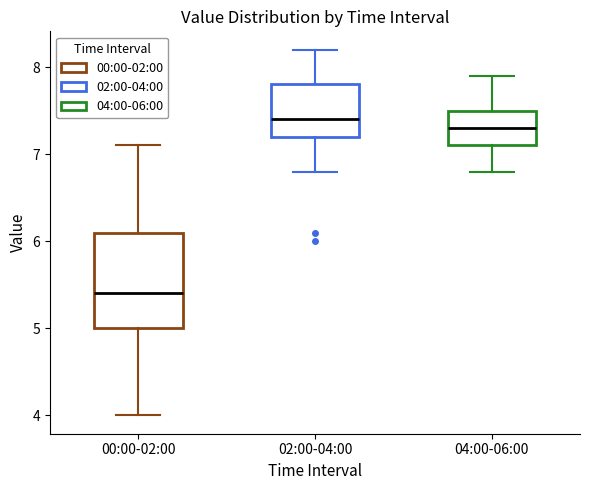

Comparing the boxes themselves (not the whiskers), which one is the tallest?

00:00-02:00